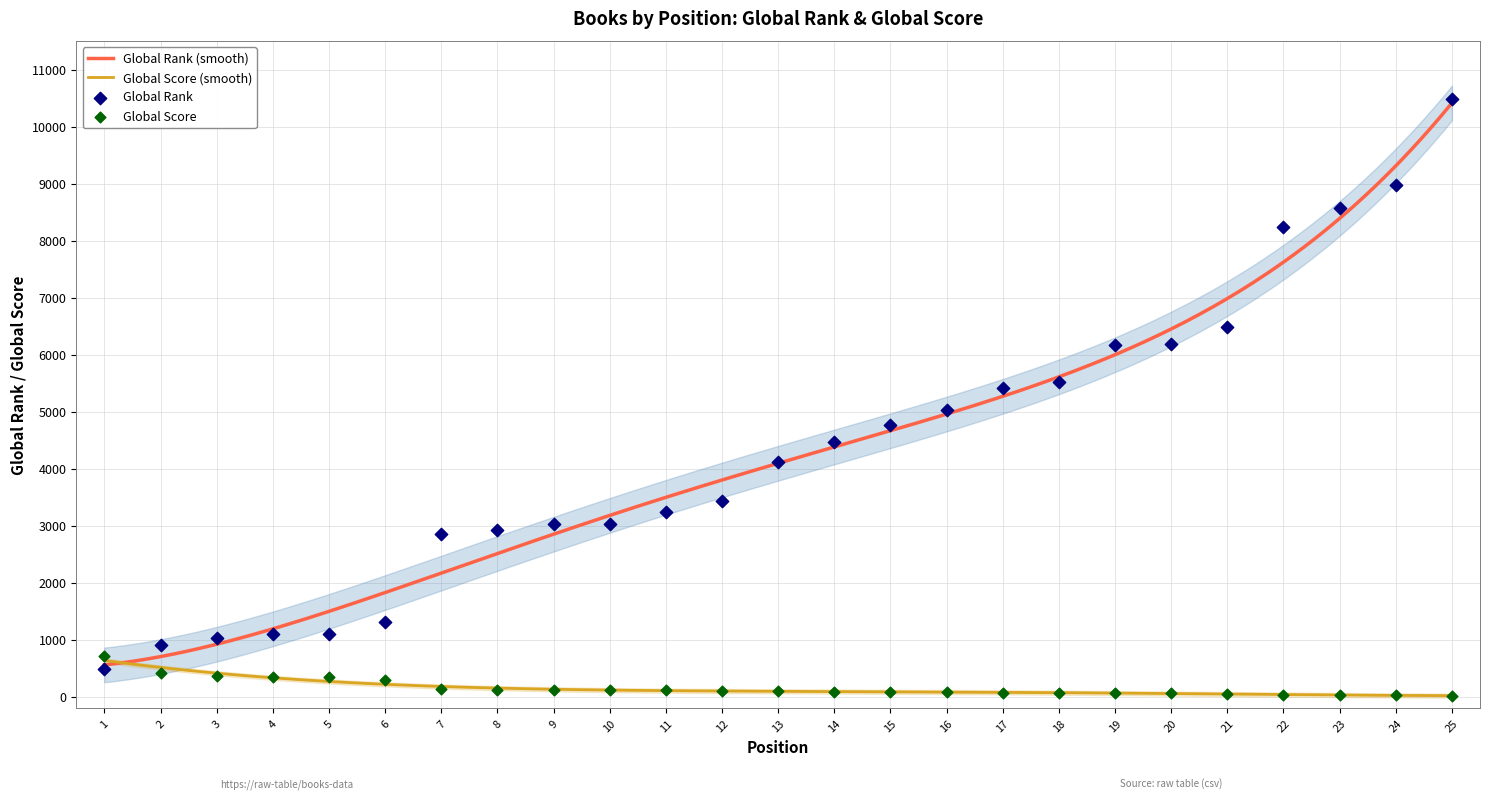

At which category is the sum across all series the highest?

25